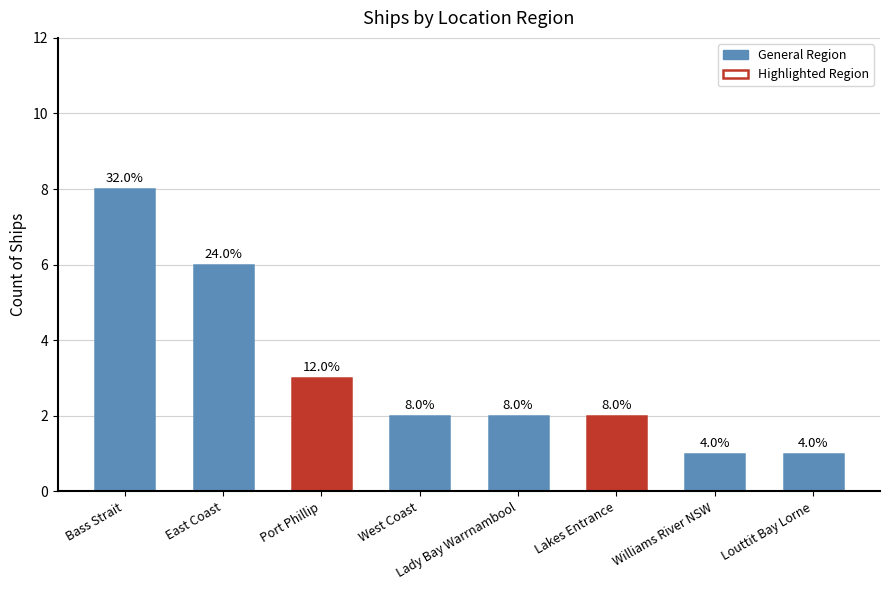

List the labels in order of value, smallest first.

Williams River NSW, Louttit Bay Lorne, West Coast, Lady Bay Warrnambool, Lakes Entrance, Port Phillip, East Coast, Bass Strait